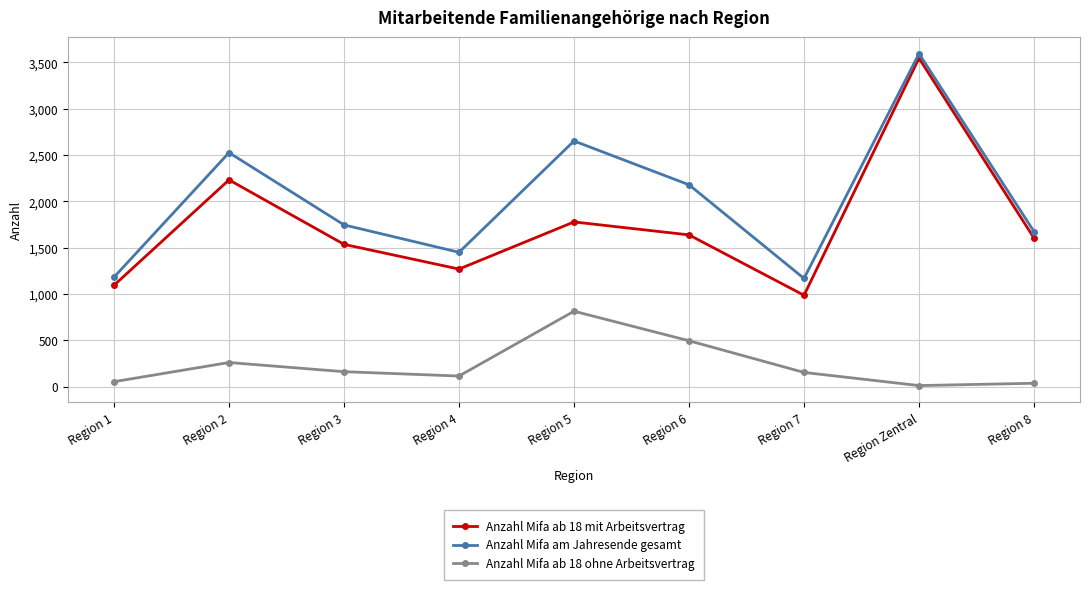

How many categories are shown in the chart?

9